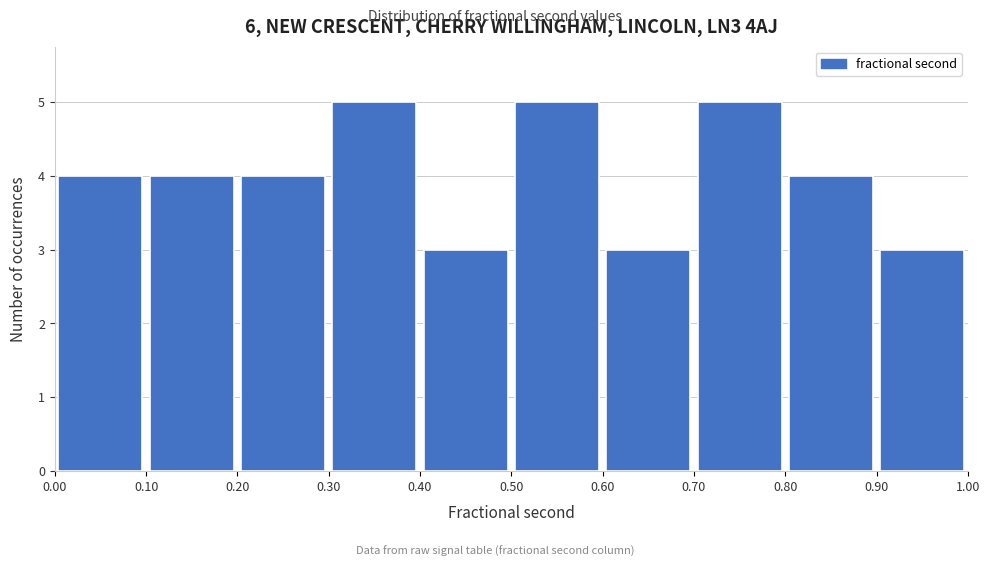

How tall is the bar that spans 0.70 to 0.80 on the x-axis? The values are not printed on the chart, so give them approximately, as read against the axis.

5